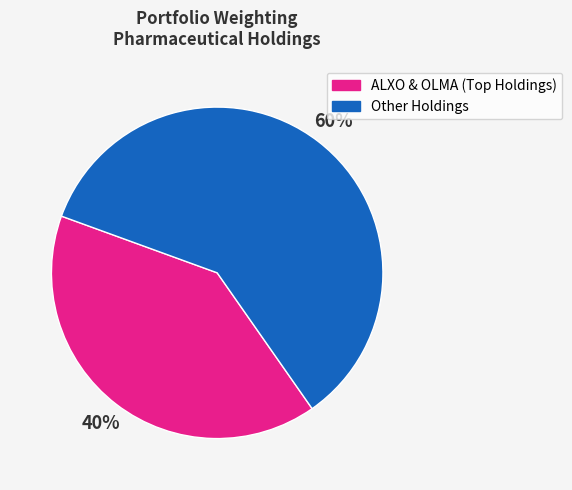

To the nearest percent, what is the average slice percentage?

50%